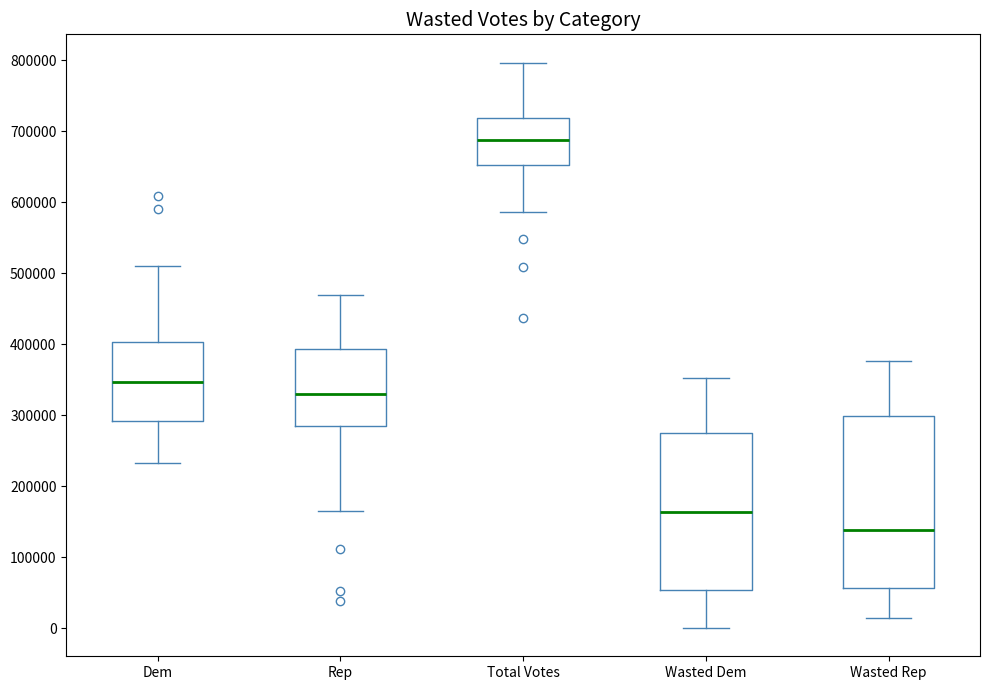

Where does the lower whisker of the box for Rep end on the y-axis? The values are not printed on the chart, so give them approximately, as read against the axis.

170000